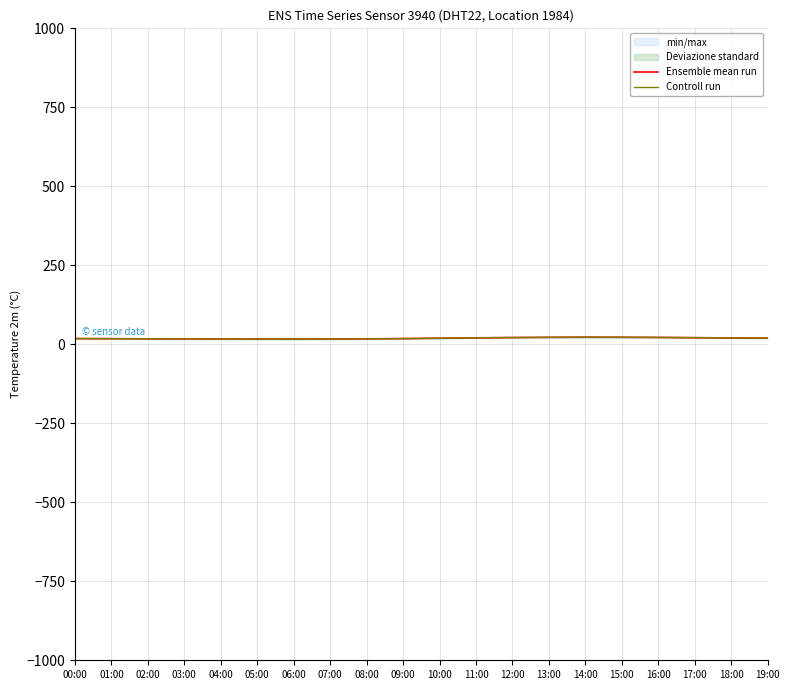

What is the label of the 20th point from the left?

19:00